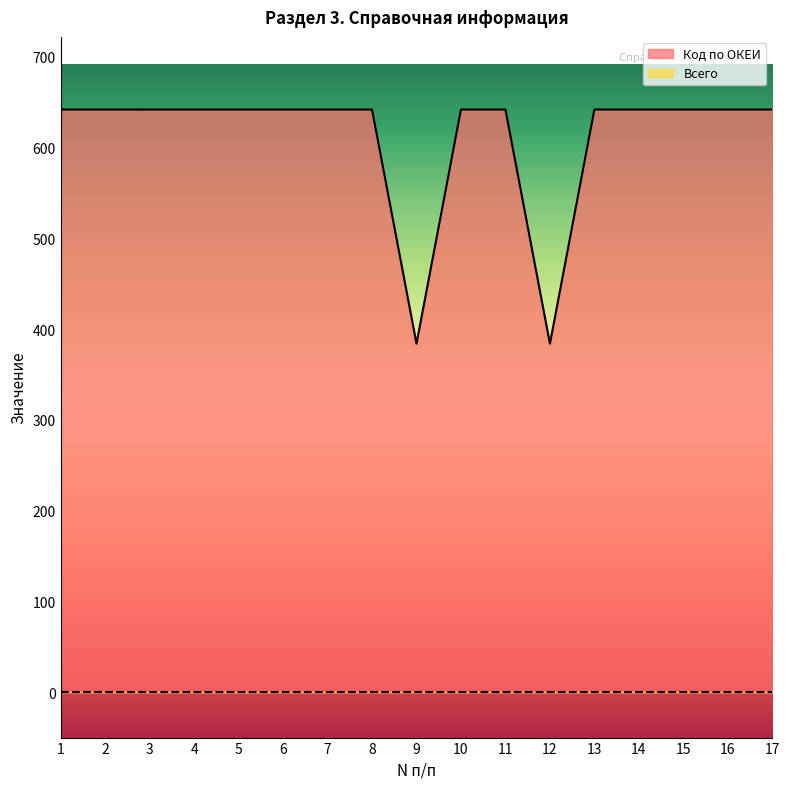

What is the sum of all values?

10398